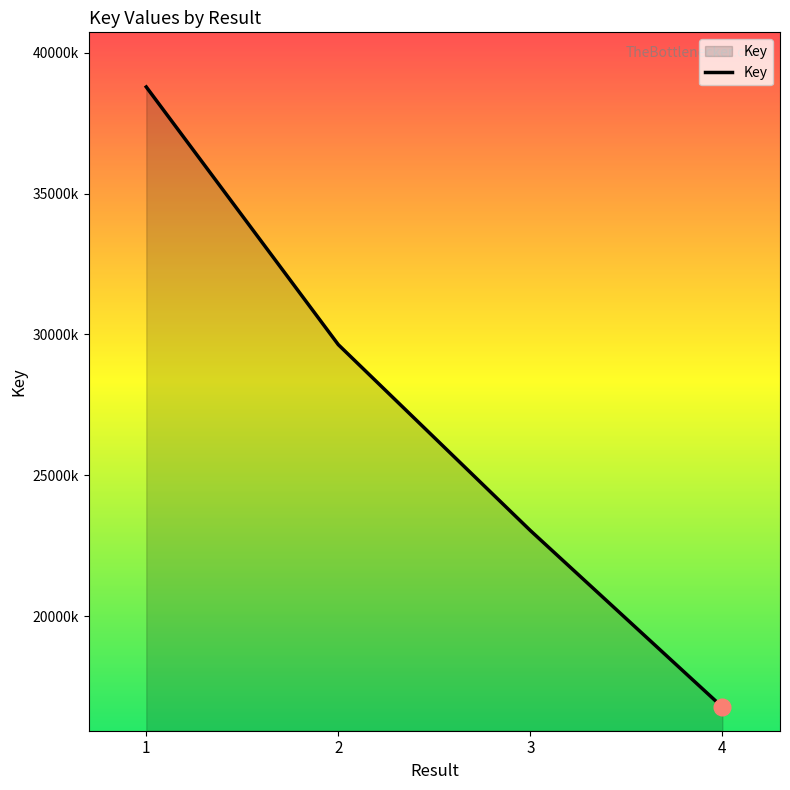

Where does the data first go above 29636176?

1